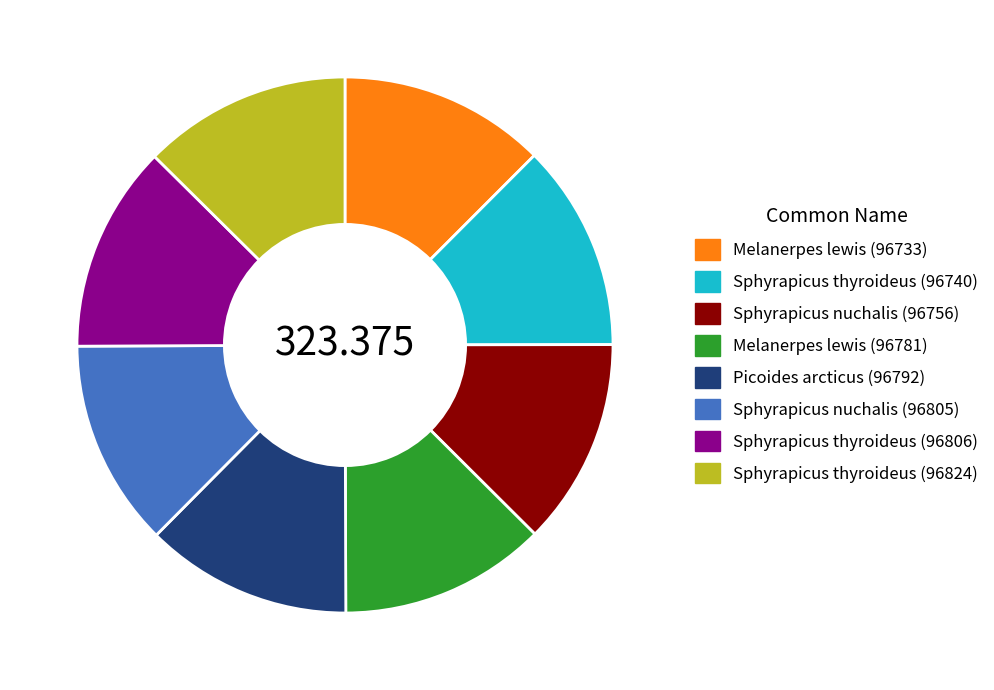

Is the sum of Sphyrapicus nuchalis (96756) and Sphyrapicus nuchalis (96805) greater than half?

No